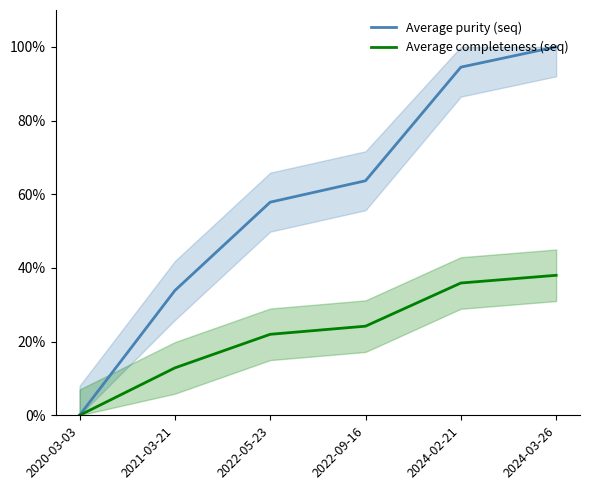

What is the difference between the second highest and minimum values in the Average completeness (seq) series?

35.9